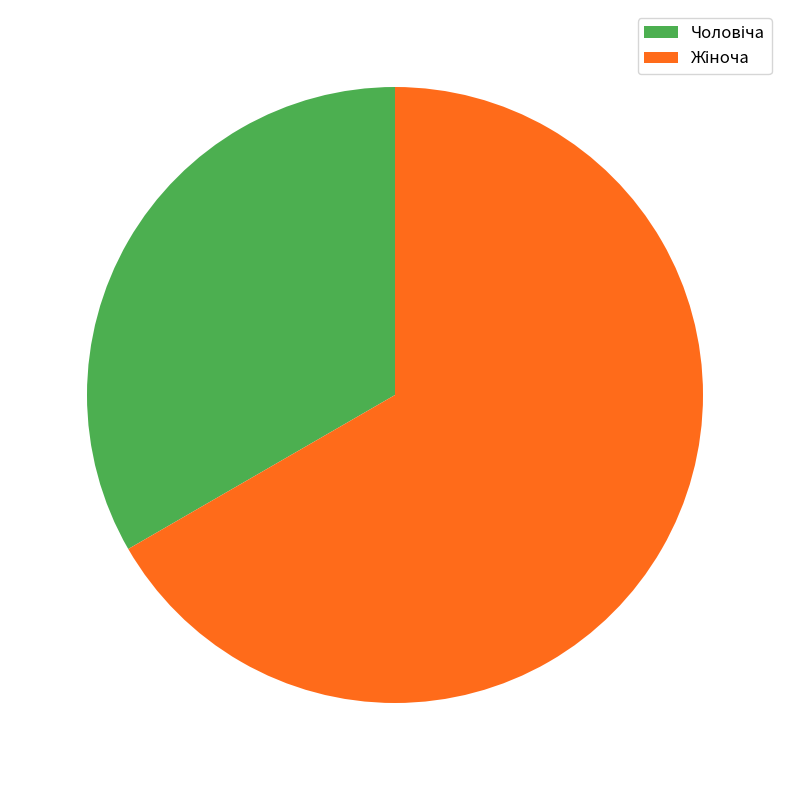

Is there any slice that represents more than half of the pie?

Yes